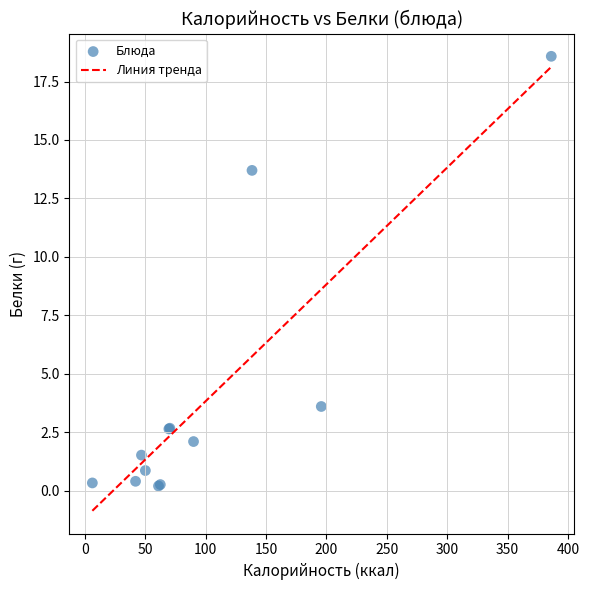

What Y value in the scatter plot is closest to 9?

13.7